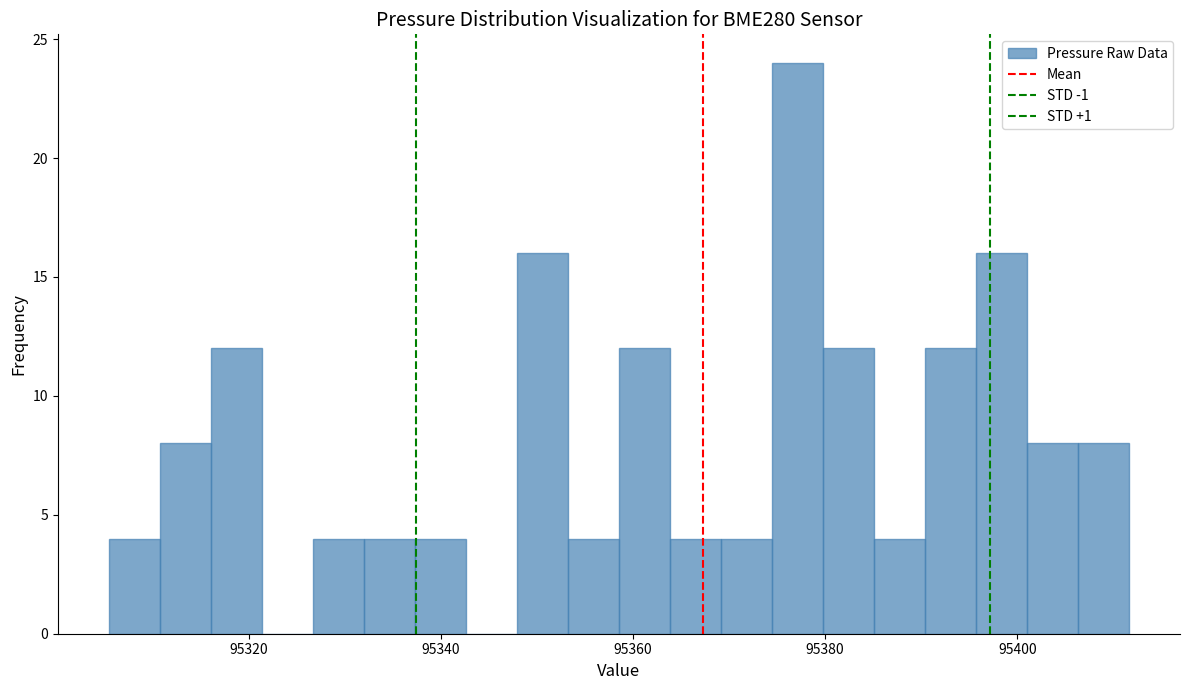

Around what value on the x-axis is the tallest bar? Give the approximate position of its centre, as read against the axis.

95378